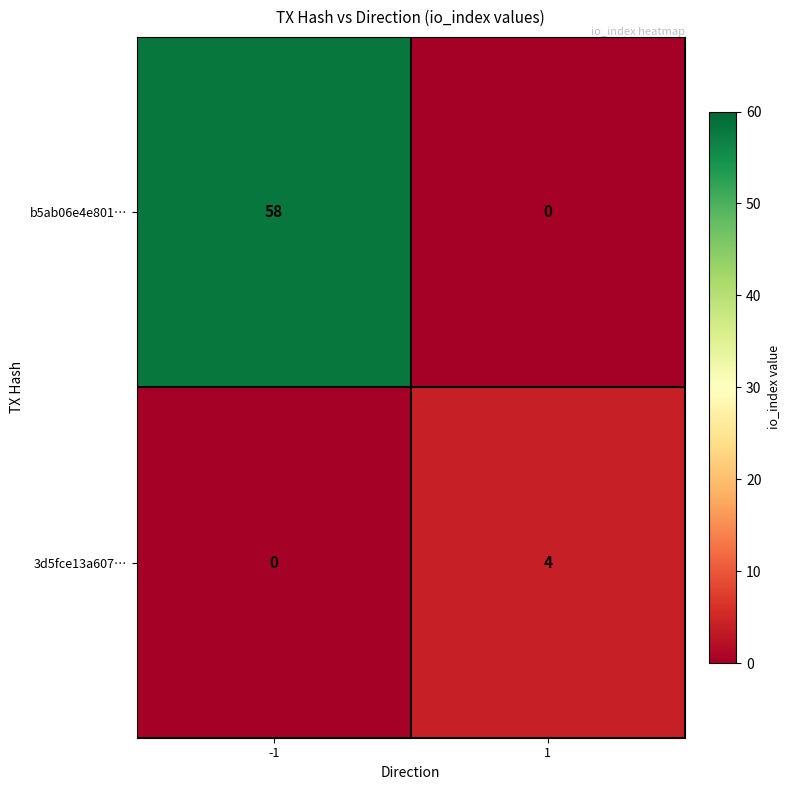

At which category is the sum across all series the highest?

-1